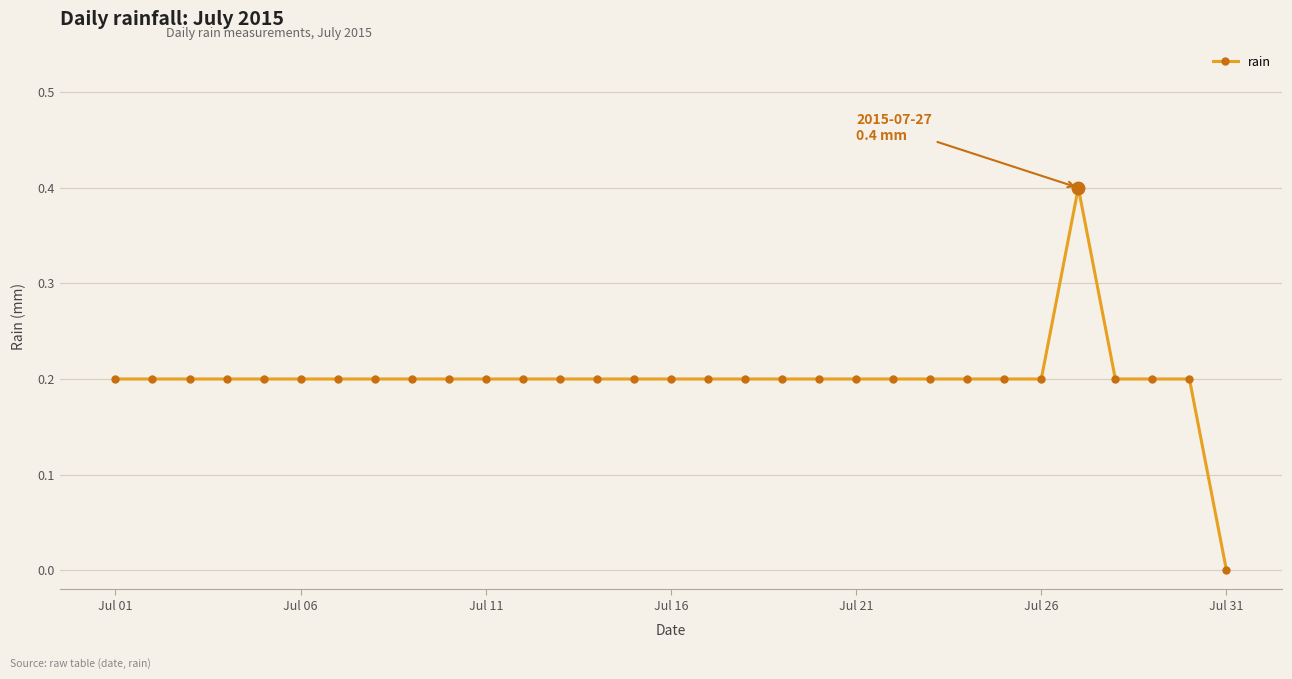

What is the average value?

0.2